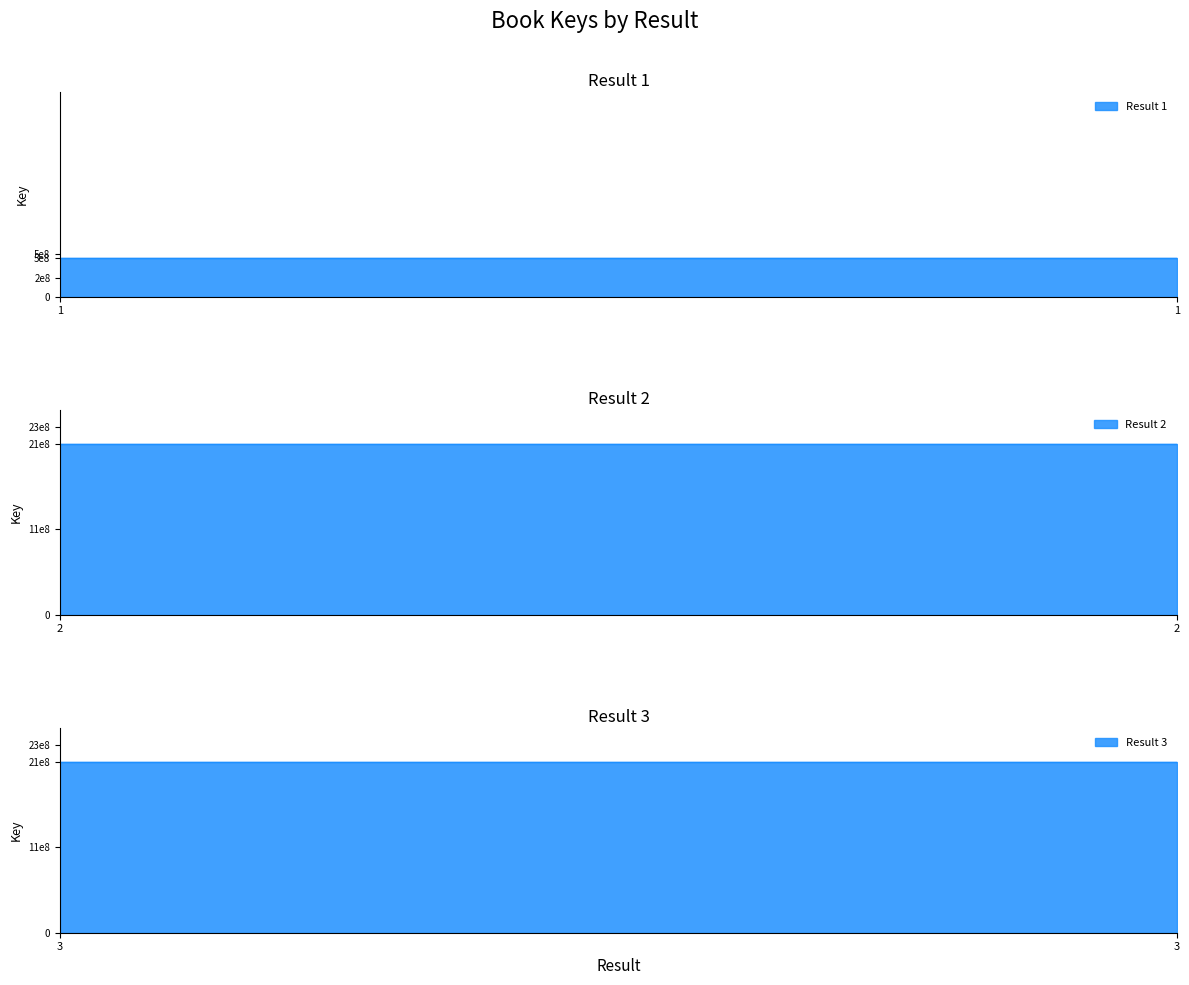

At which label is the value closest to 1293929169?

2